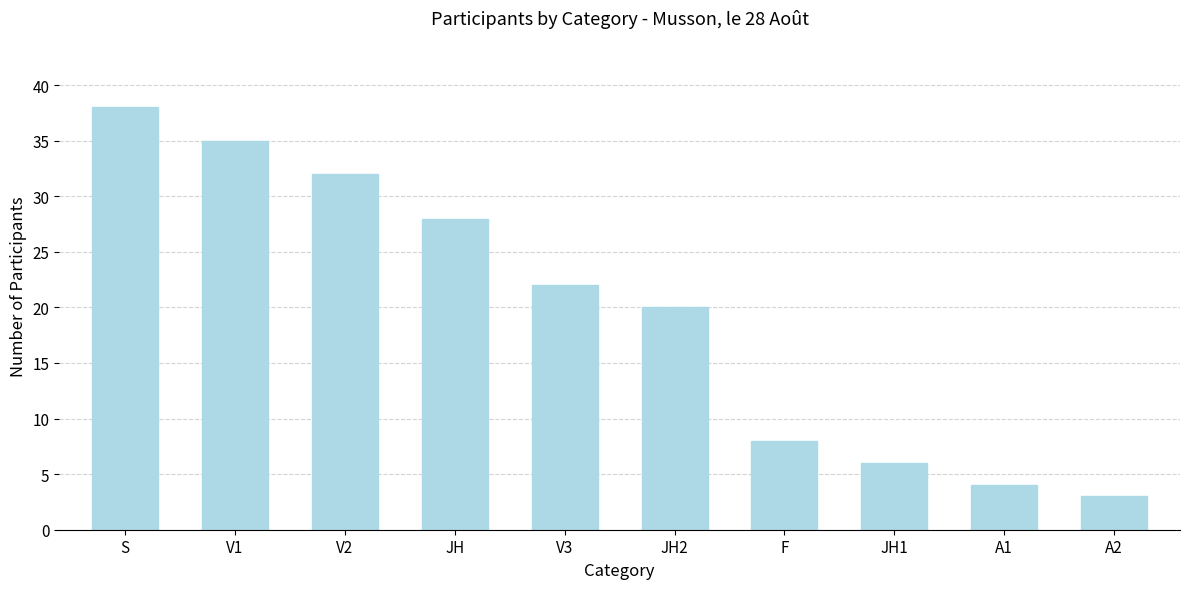

How many bars are there in total?

10